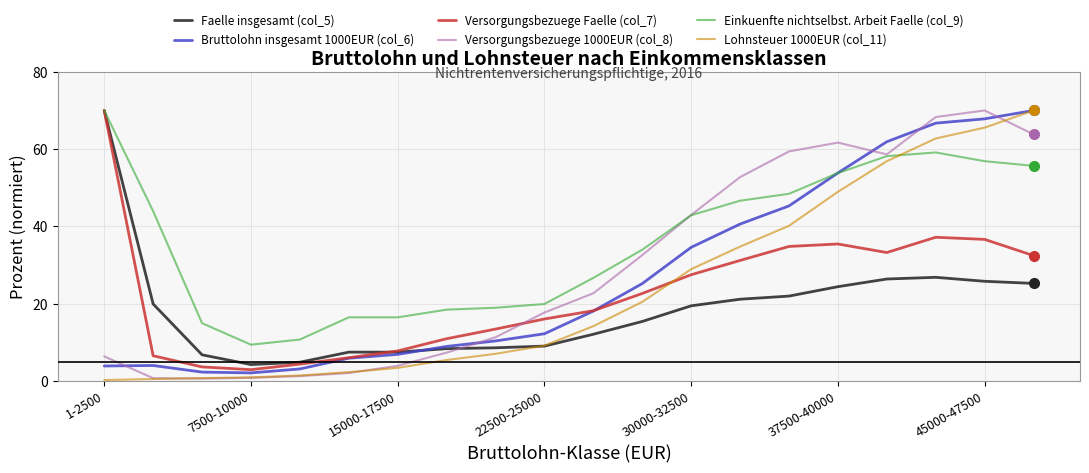

After their last crossing, which series has the higher values: Einkuenfte nichtselbst. Arbeit Faelle (col_9) or Lohnsteuer 1000EUR (col_11)?

Lohnsteuer 1000EUR (col_11)